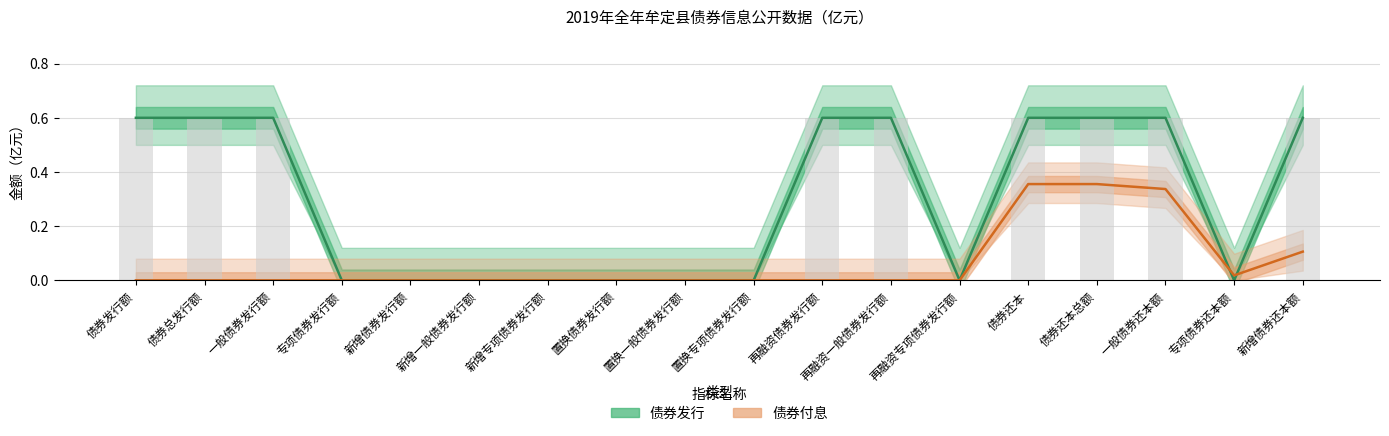

What is the spread (max minus min) of values at 一般债券还本额?

0.3